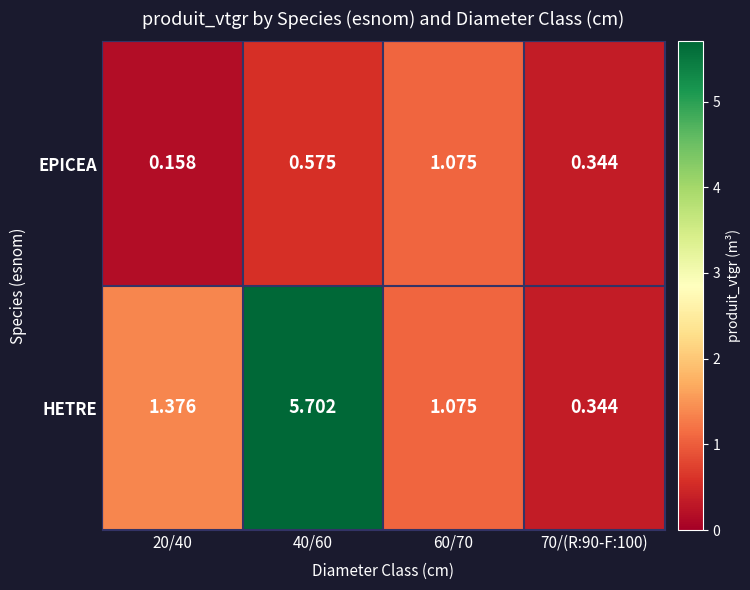

At how many categories does at least one series exceed 5?

1